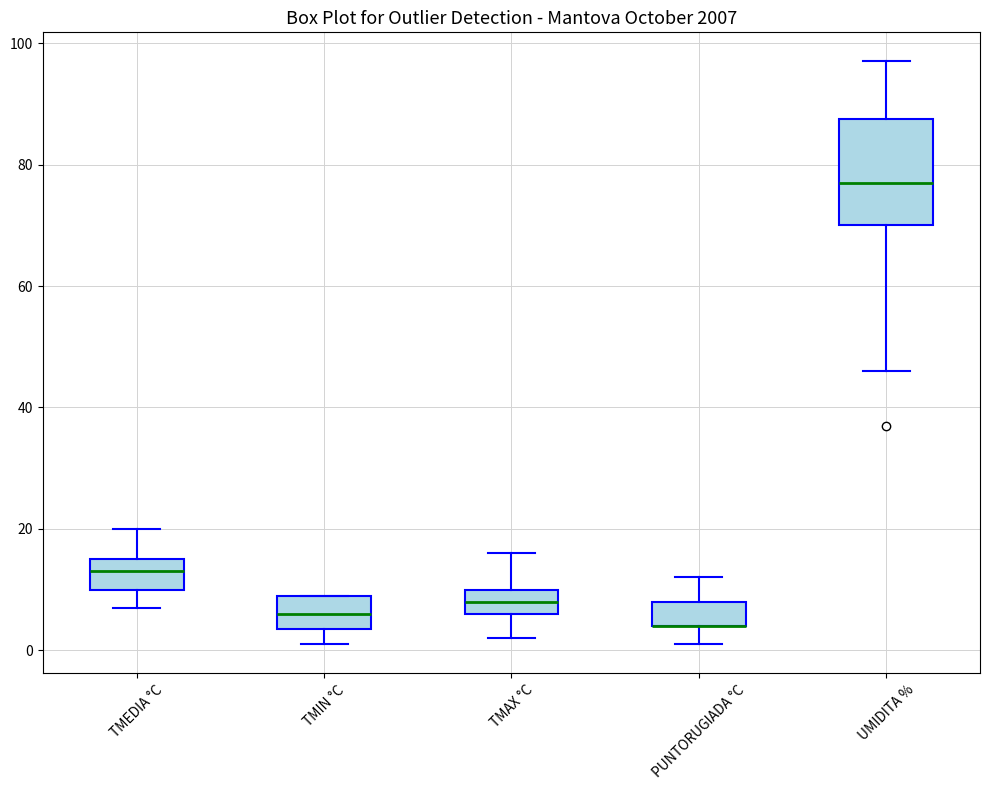

Where is the lower edge of the box for TMIN °C on the y-axis? The values are not printed on the chart, so give them approximately, as read against the axis.

4